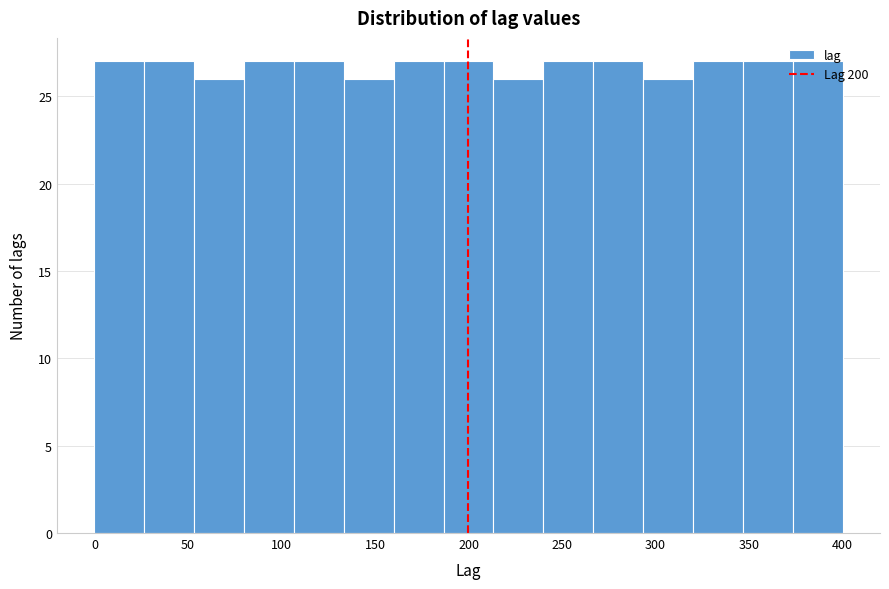

What is the height of the bar covering 160 to 185 on the x-axis? Neither the bar edges nor the heights are printed on the chart, so give them approximately, as read against the axes.

27